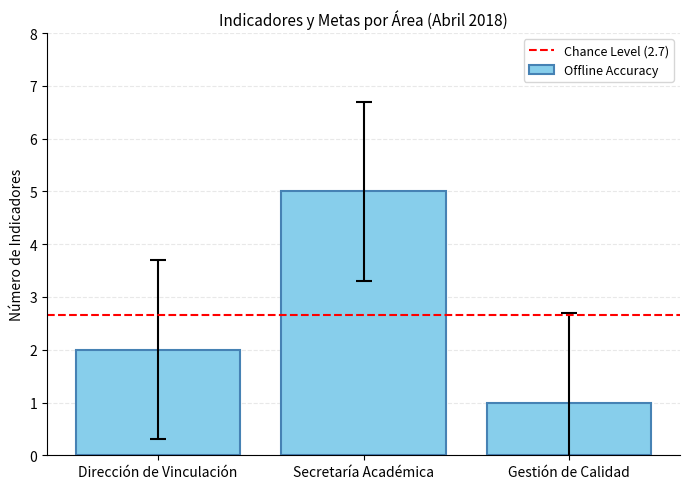

What is the label of the 2nd bar from the left?

Secretaría Académica